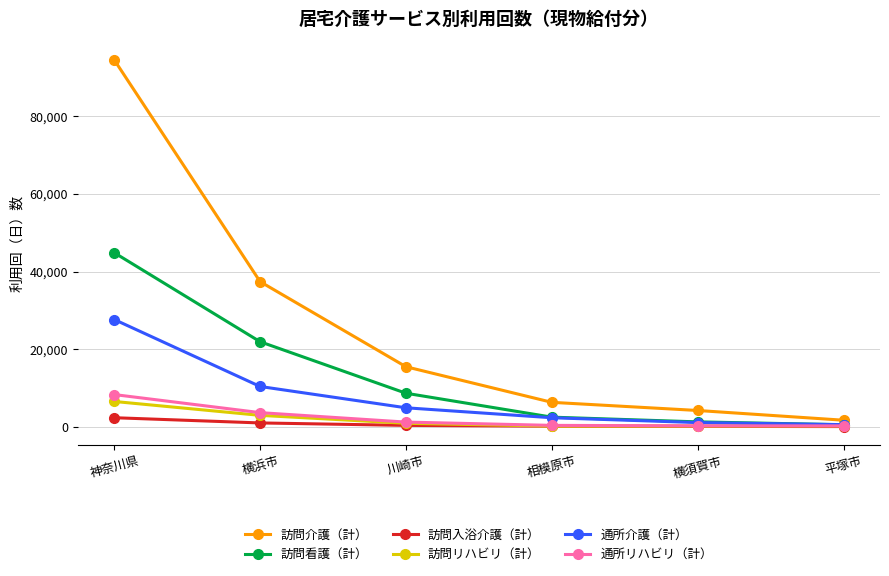

How many distinct data groups are displayed?

6